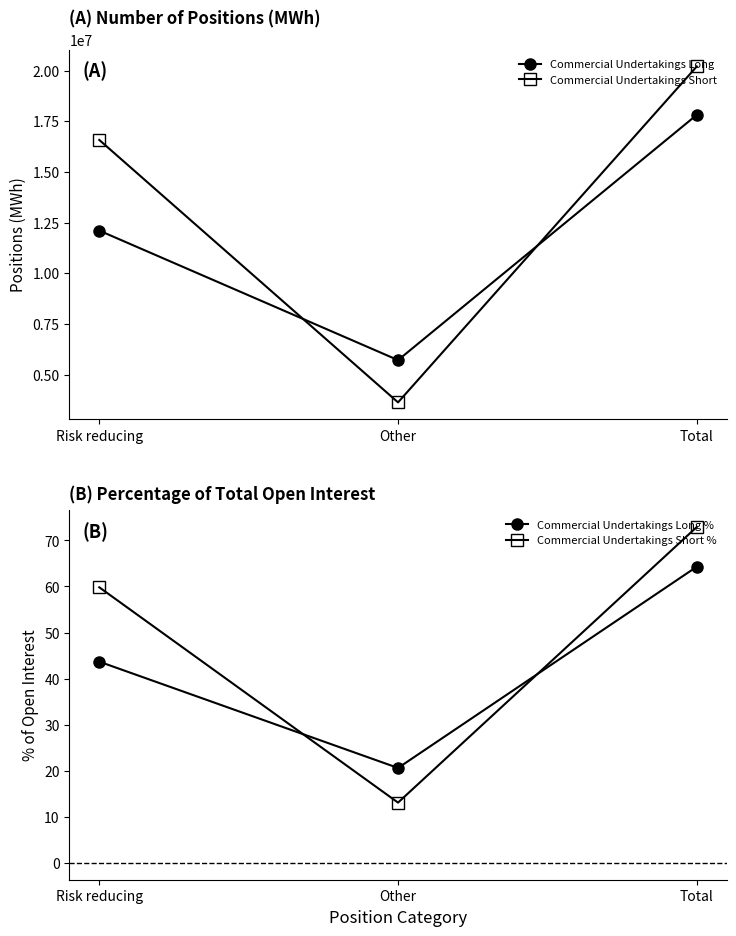

Reading left to right, what are all the values shown in this chart?

Commercial Undertakings Long: 12106380.0	5712620.0	17819000.0
Commercial Undertakings Short: 16581160.0	3627400.0	20208560.0
Commercial Undertakings Long %: 43.7	20.6	64.3
Commercial Undertakings Short %: 59.8	13.1	72.9